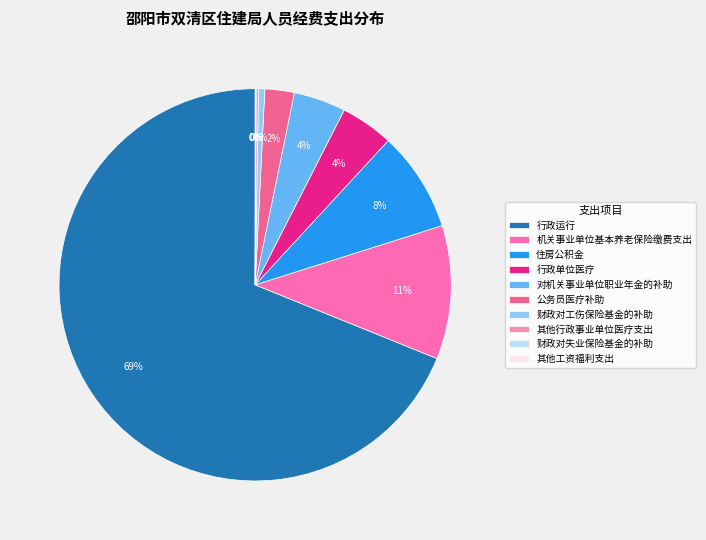

To the nearest percent, what is the combined percentage of 其他工资福利支出 and 行政单位医疗?

4%